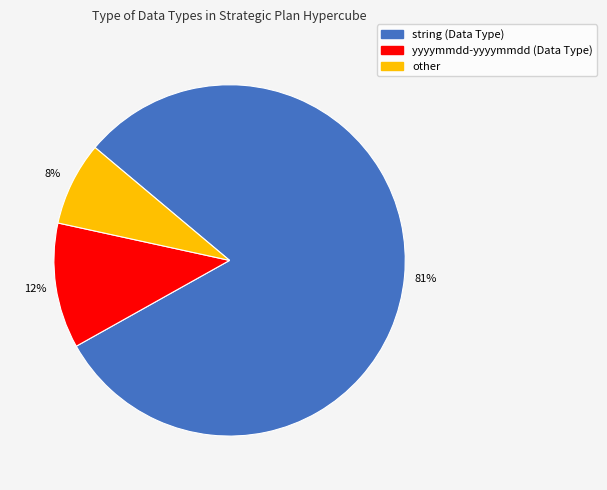

Count the number of slices in the pie.

3